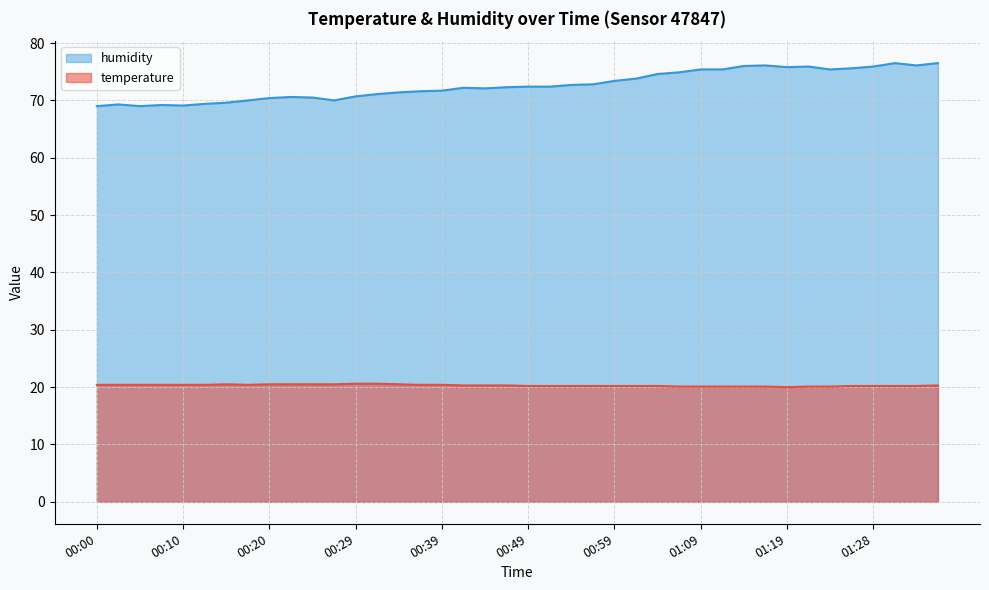

Is it true that temperature equals 20.0 at 01:19?

True